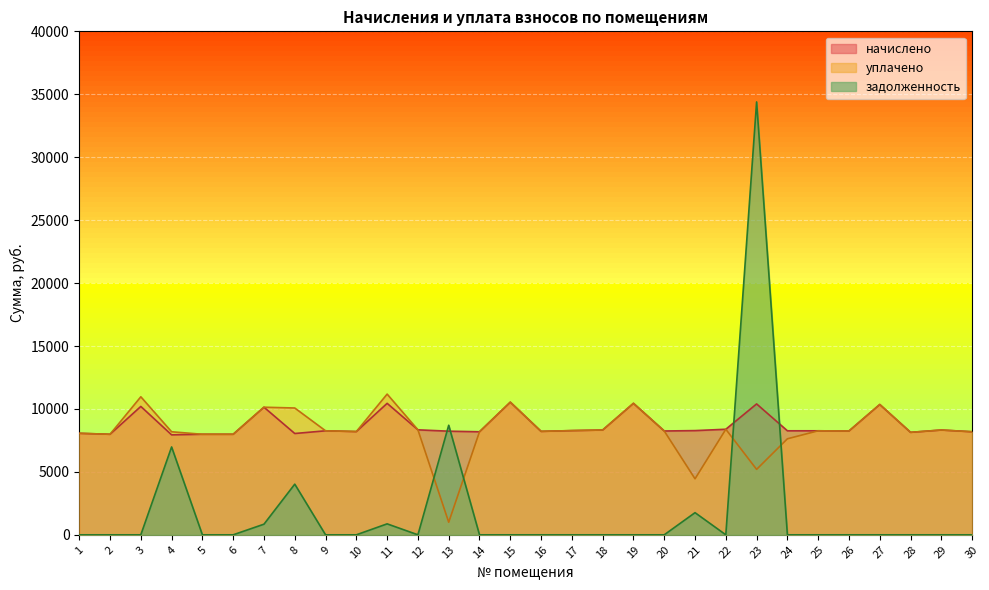

Where is the first local minimum for задолженность?

12